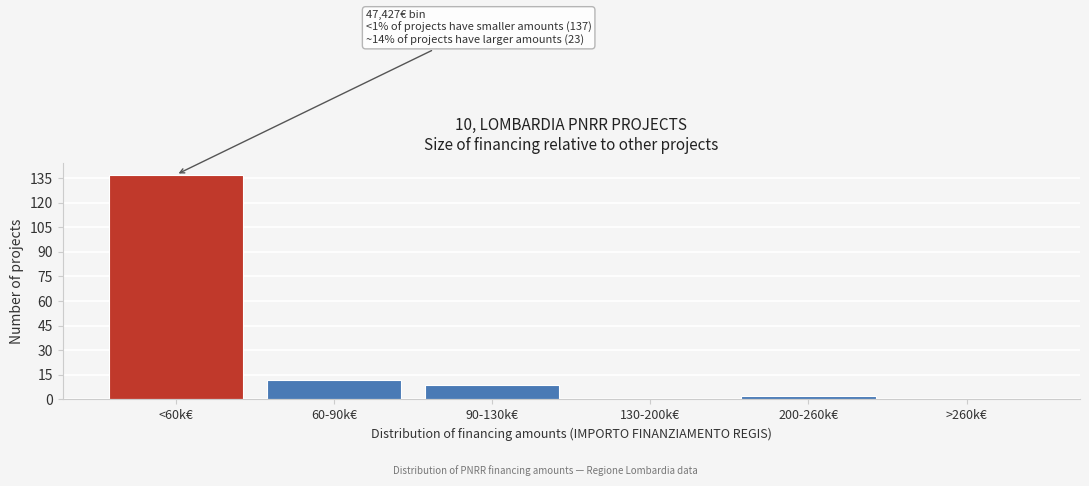

Reading left to right, what are all the values shown in this chart?

<60k€=137	60-90k€=12	90-130k€=9	130-200k€=0	200-260k€=2	>260k€=0